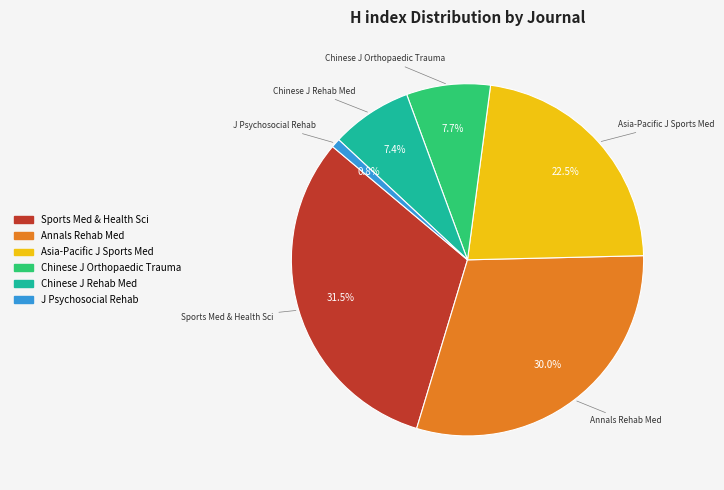

Is there a majority slice in this chart?

No